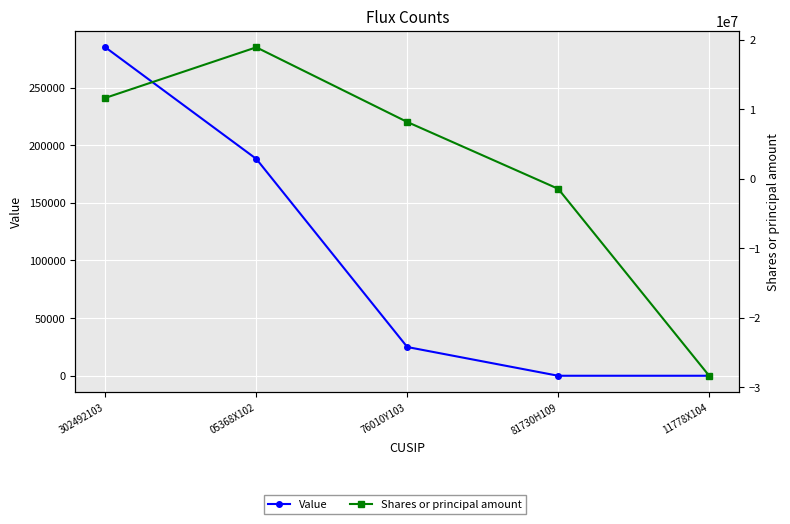

True or false: Value has more than 2 interior local peaks.

False